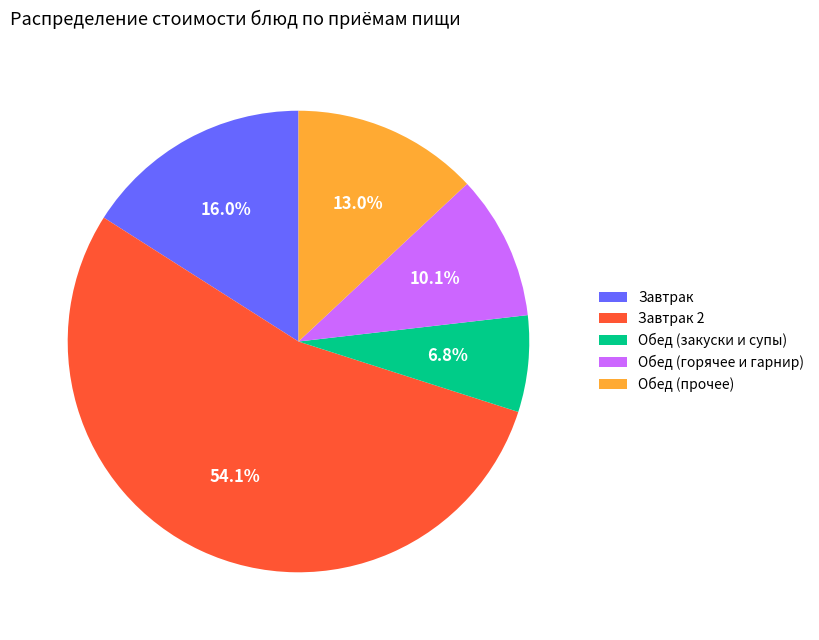

Approximately how many times larger is the value at Обед (прочее) compared to Обед (горячее и гарнир)?

1.3